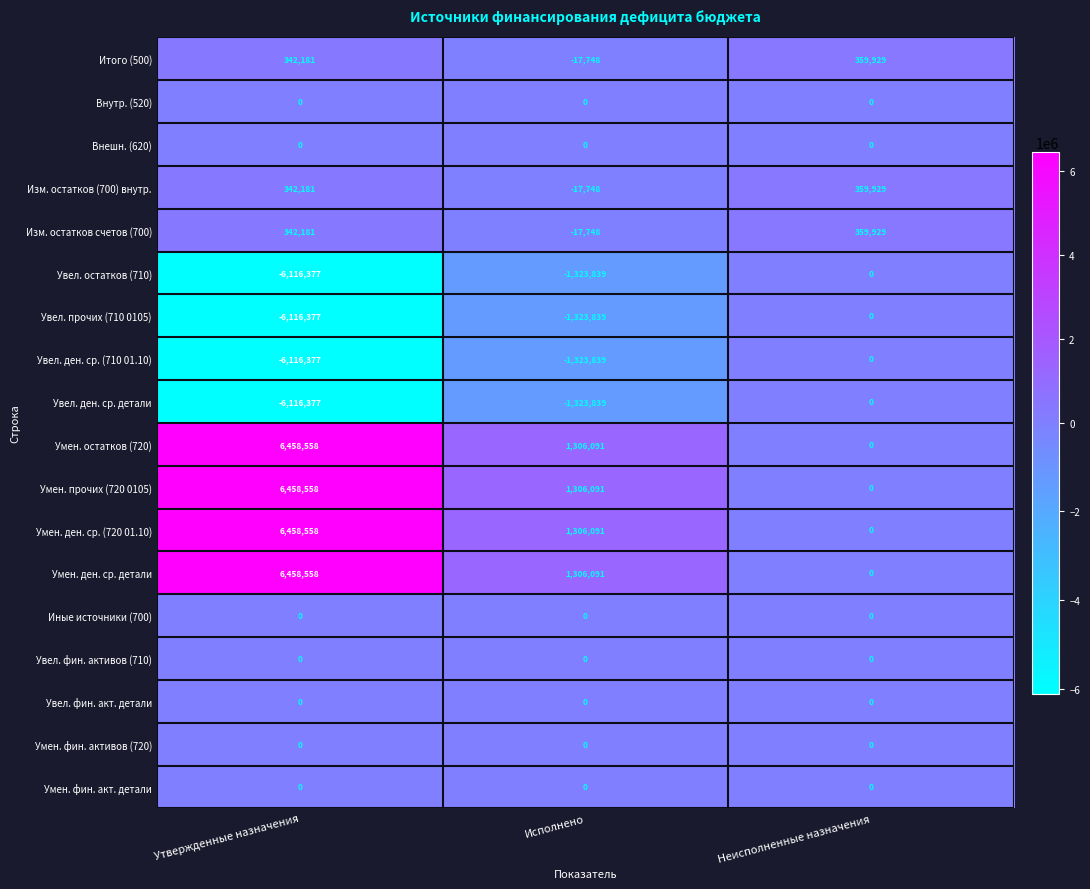

What is the difference between the highest and lowest values at Утвержденные назначения?

12574935